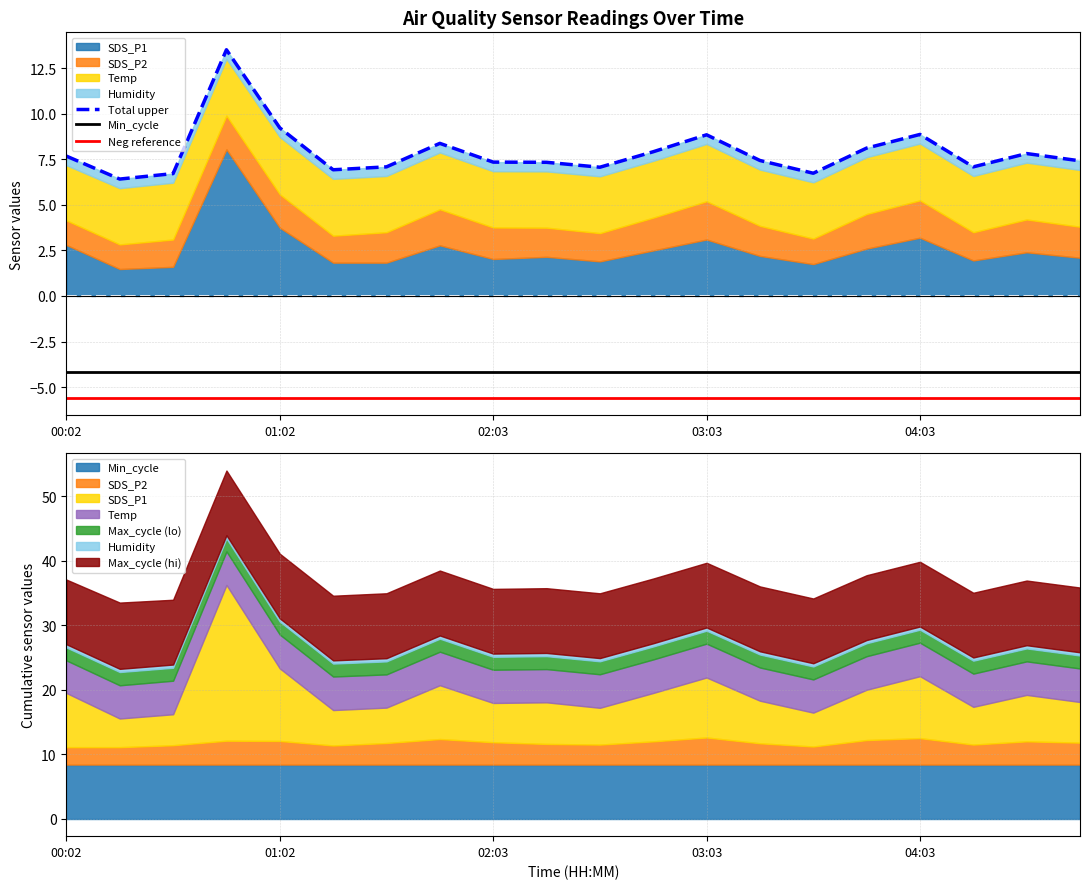

Reading left to right, what are all the values shown in this chart?

Total upper: 7.7	6.4	6.7	13.5	9.2	6.9	7.1	8.4	7.3	7.3	7.1	7.9	8.8	7.4	6.7	8.1	8.9	7.1	7.8	7.4
Min_cycle: -4.2	-4.2	-4.2	-4.2	-4.2	-4.2	-4.2	-4.2	-4.2	-4.2	-4.2	-4.2	-4.2	-4.2	-4.2	-4.2	-4.2	-4.2	-4.2	-4.2
Neg reference: -5.6	-5.6	-5.6	-5.6	-5.6	-5.6	-5.6	-5.6	-5.6	-5.6	-5.6	-5.6	-5.6	-5.6	-5.6	-5.6	-5.6	-5.6	-5.6	-5.6